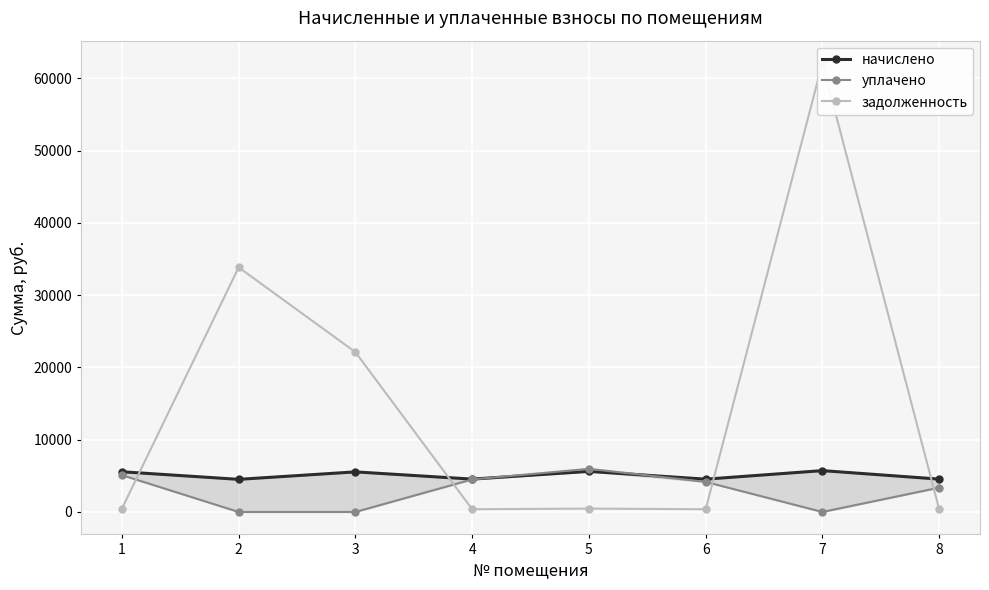

The value of начислено at 7 is 10291.2. True or false?

False